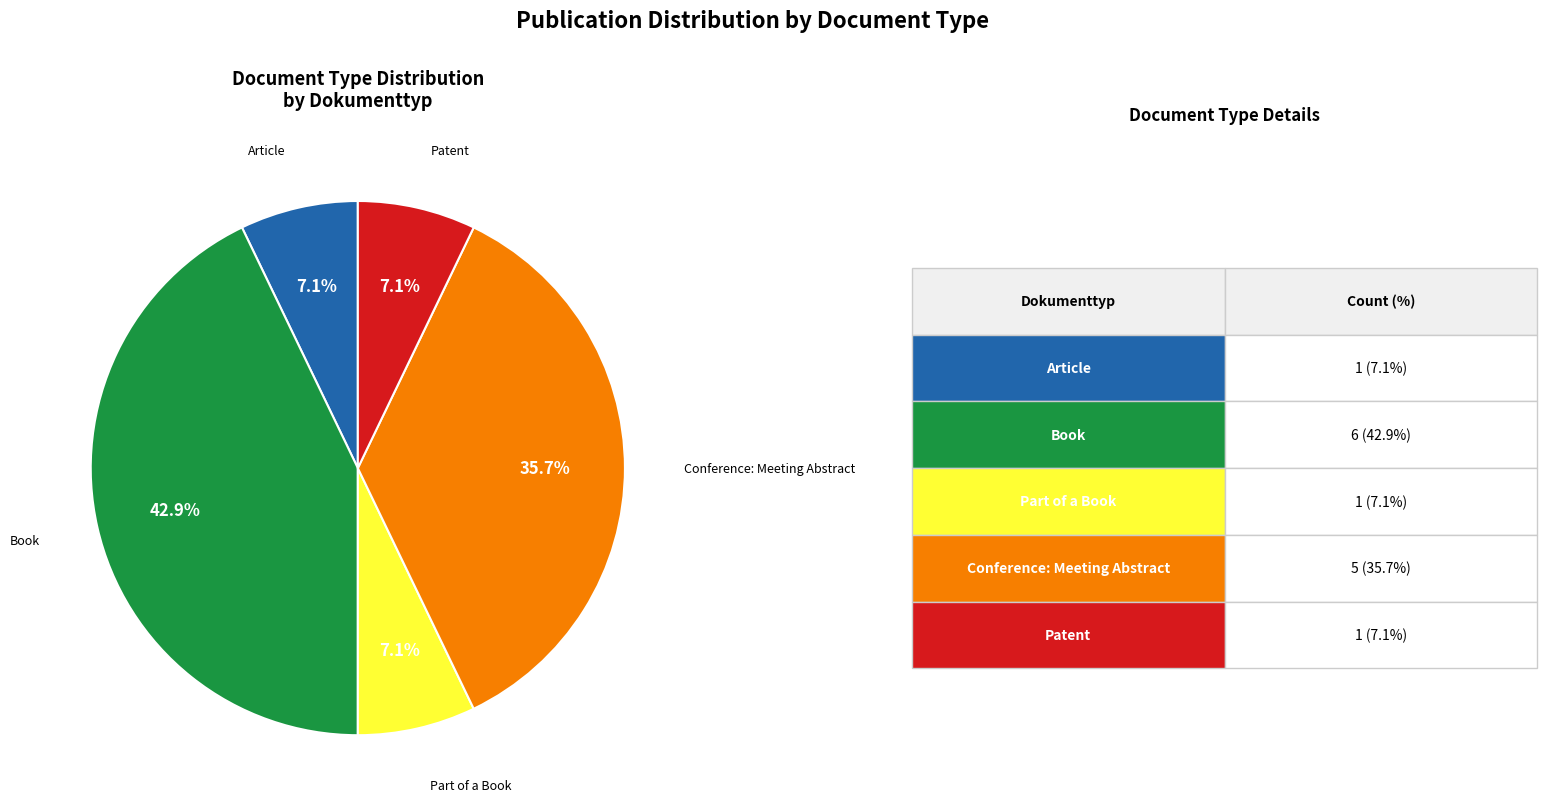

Does any single category account for the majority?

No